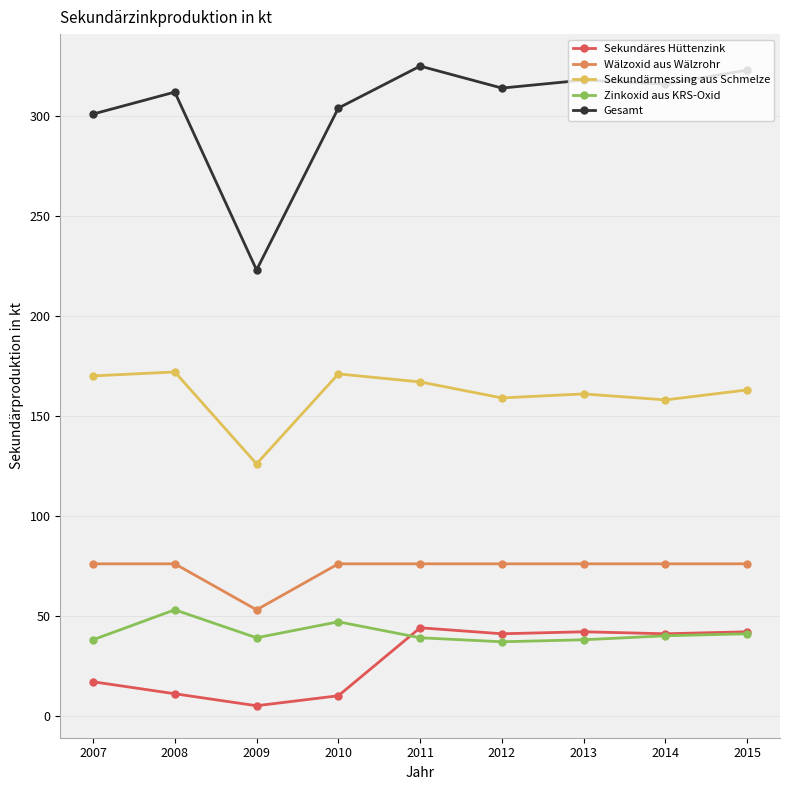

Rank the series at 2007 from lowest to highest value.

Sekundäres Hüttenzink, Zinkoxid aus KRS-Oxid, Wälzoxid aus Wälzrohr, Sekundärmessing aus Schmelze, Gesamt